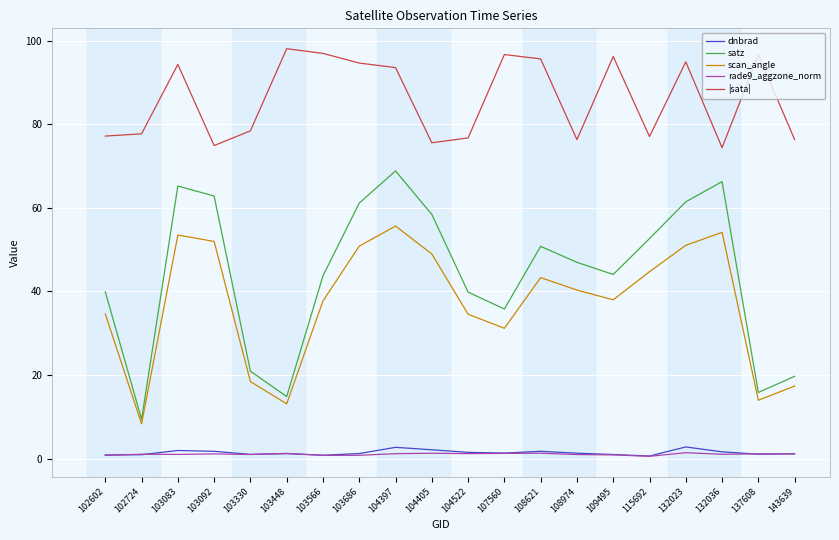

Which series has the widest spread of values?

satz